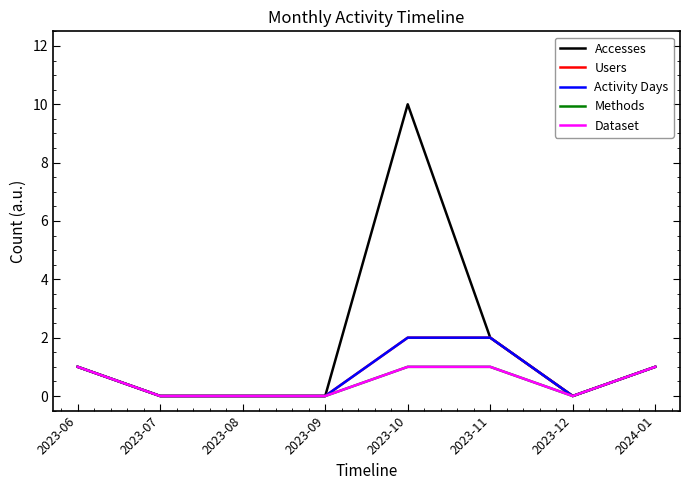

What value does the Dataset series have at 2023-10?

1